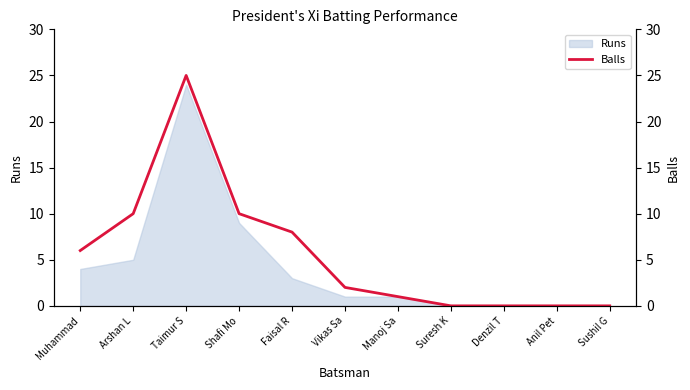

Rank the categories by value from lowest to highest.

Suresh K, Denzil T, Anil Pet, Sushil G, Manoj Sa, Vikas Sa, Muhammad, Faisal R, Arshan L, Shafi Mo, Taimur S